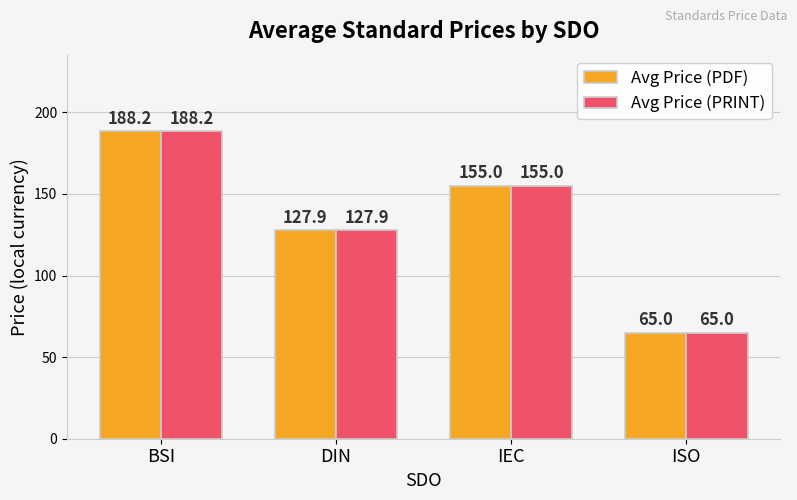

What are all the series names shown in the legend?

Avg Price (PDF), Avg Price (PRINT)